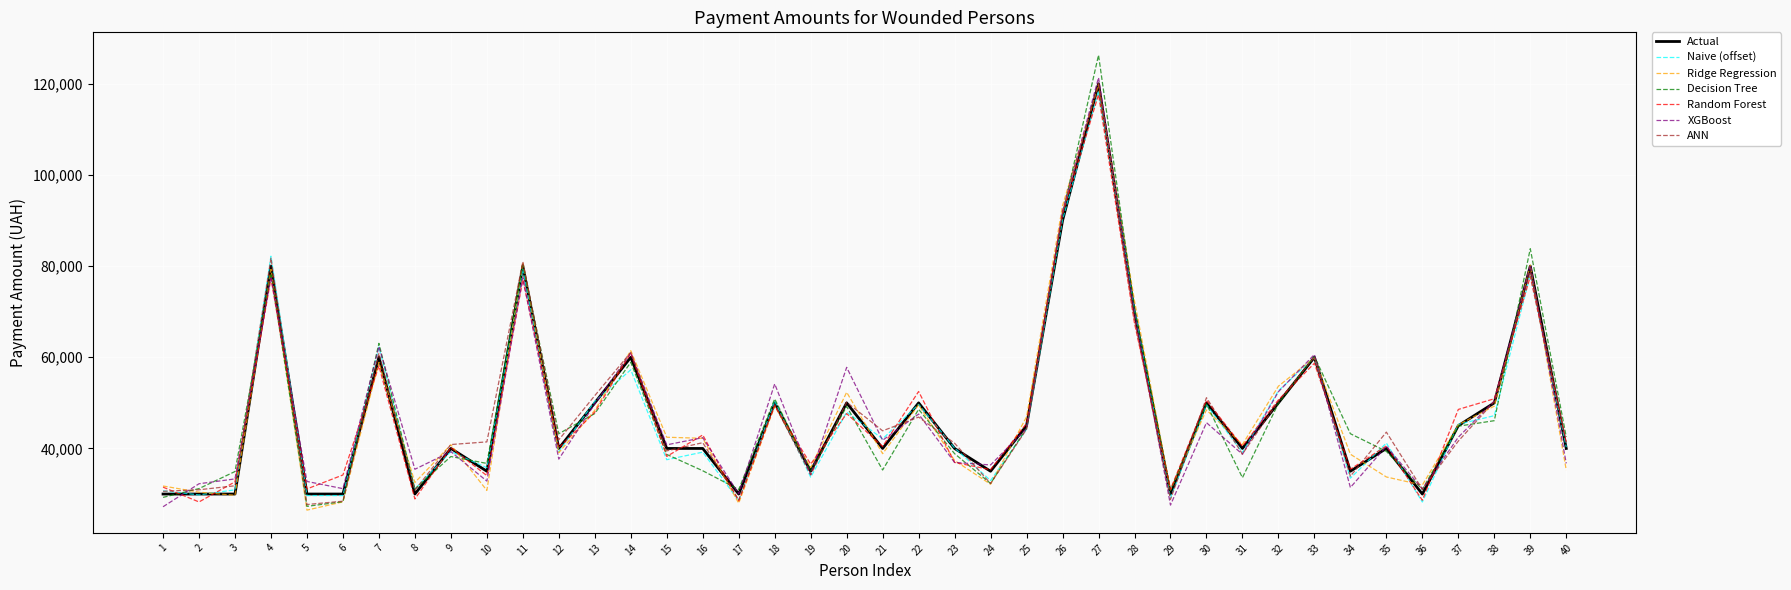

What is the greatest value displayed?

126304.6